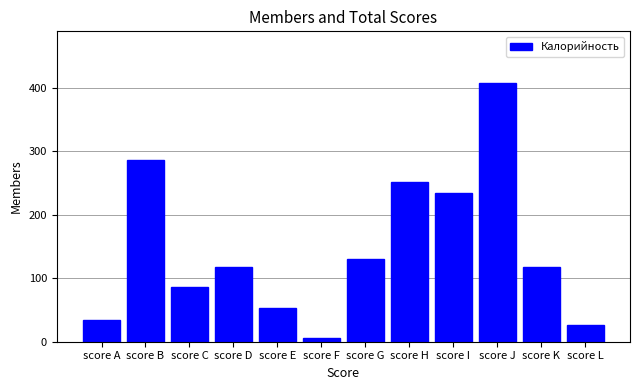

True or false: the data shows 235.0 at score I.

True